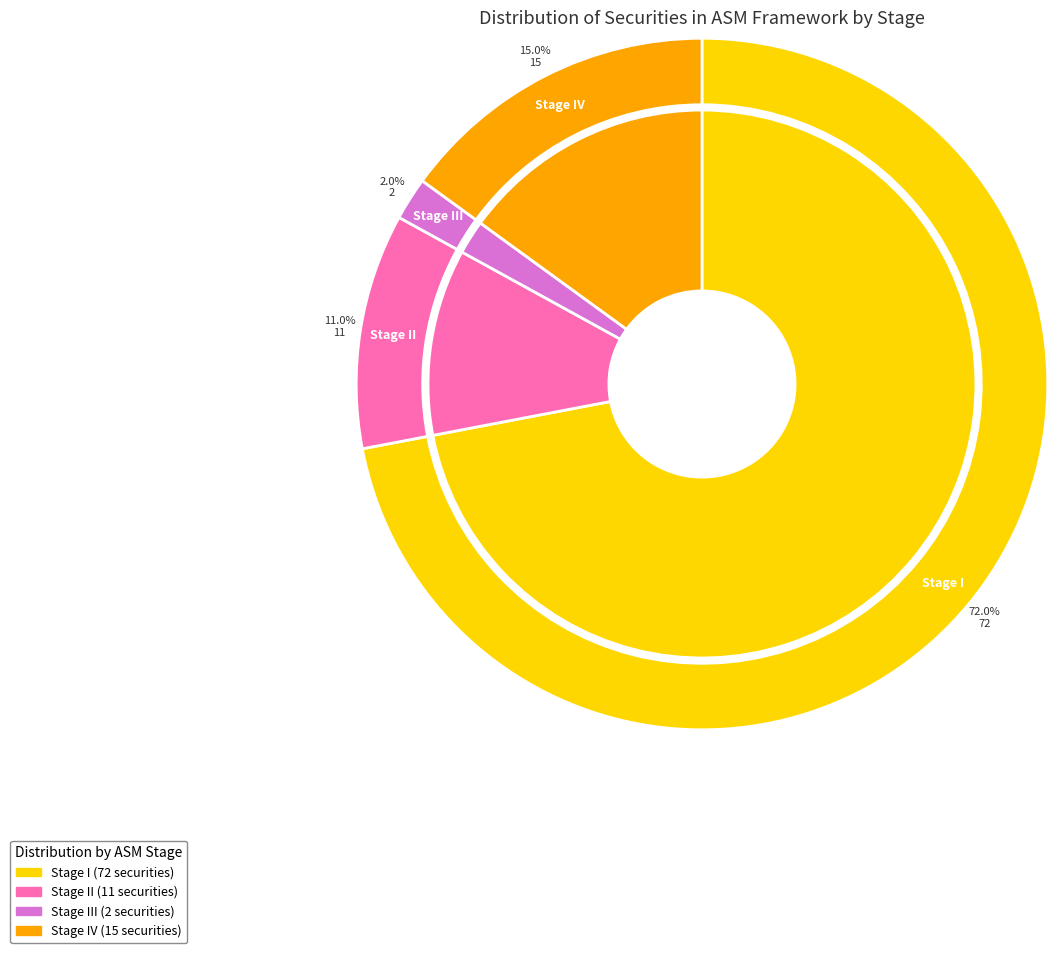

Count the number of slices in the pie.

4